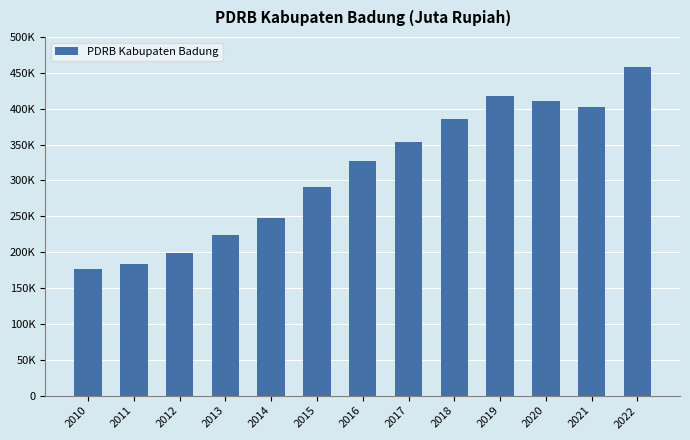

What is the difference between the values at 2019 and 2016?

91192.9